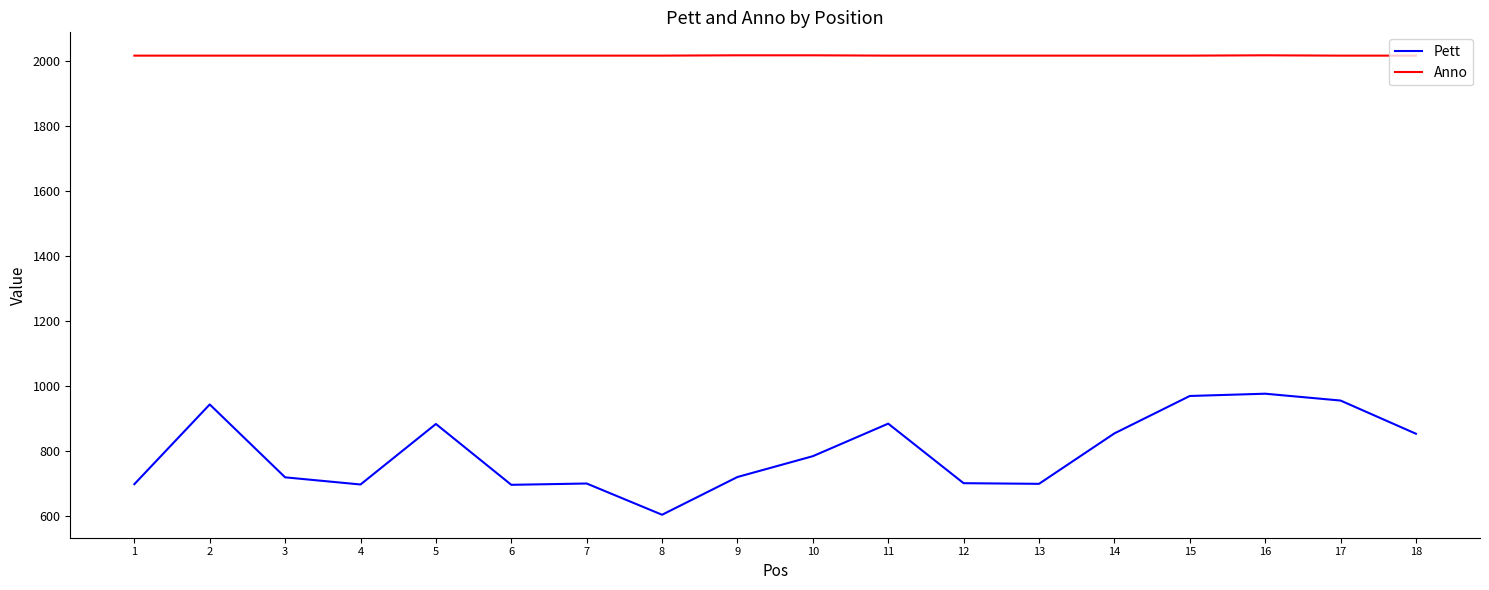

Is it true that Anno equals 2015 at 17?

True